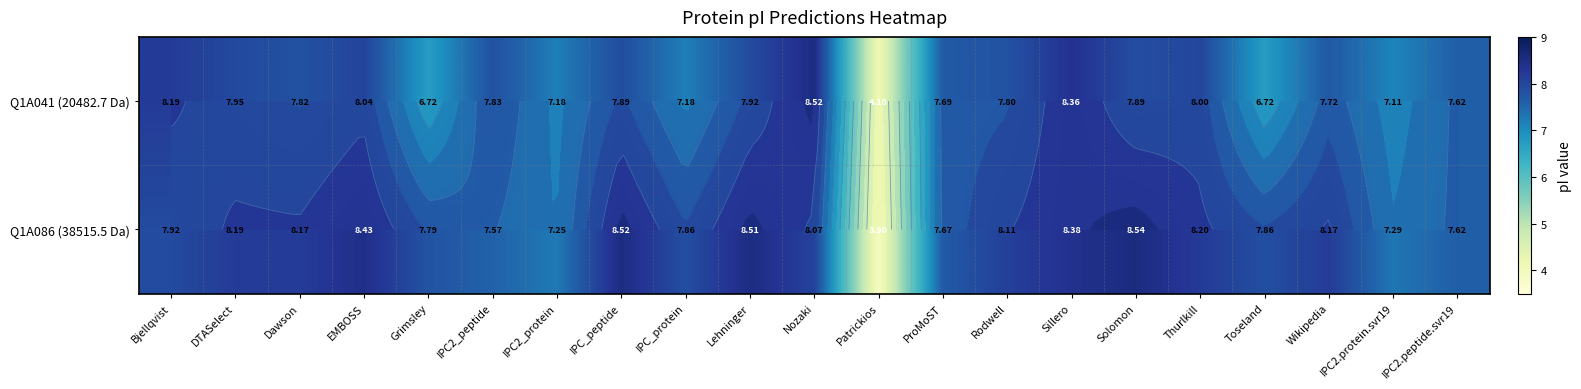

Which series has the largest total across all categories?

Q1A086 (38515.5 Da)